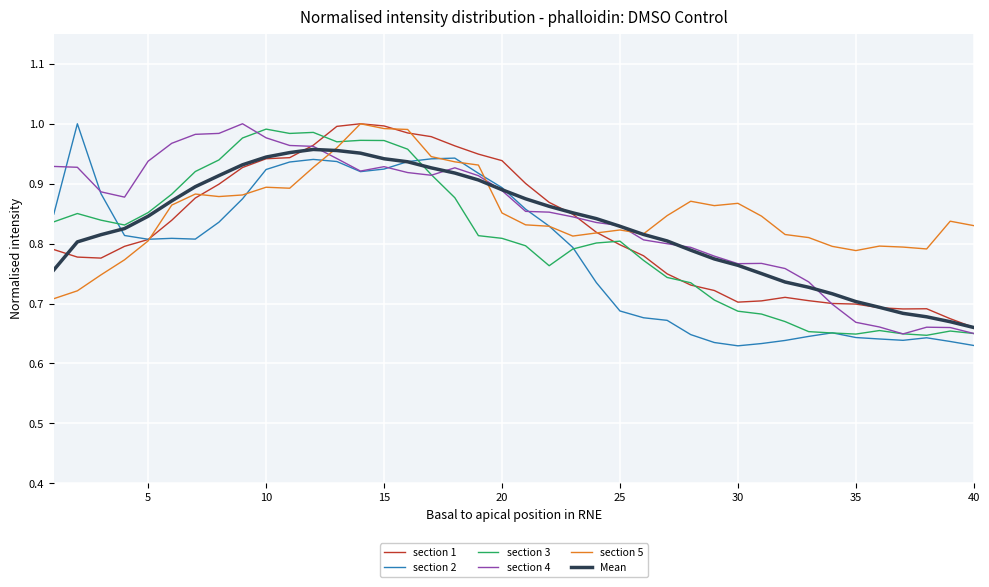

True or false: section 3 and section 5 cross at least once.

True